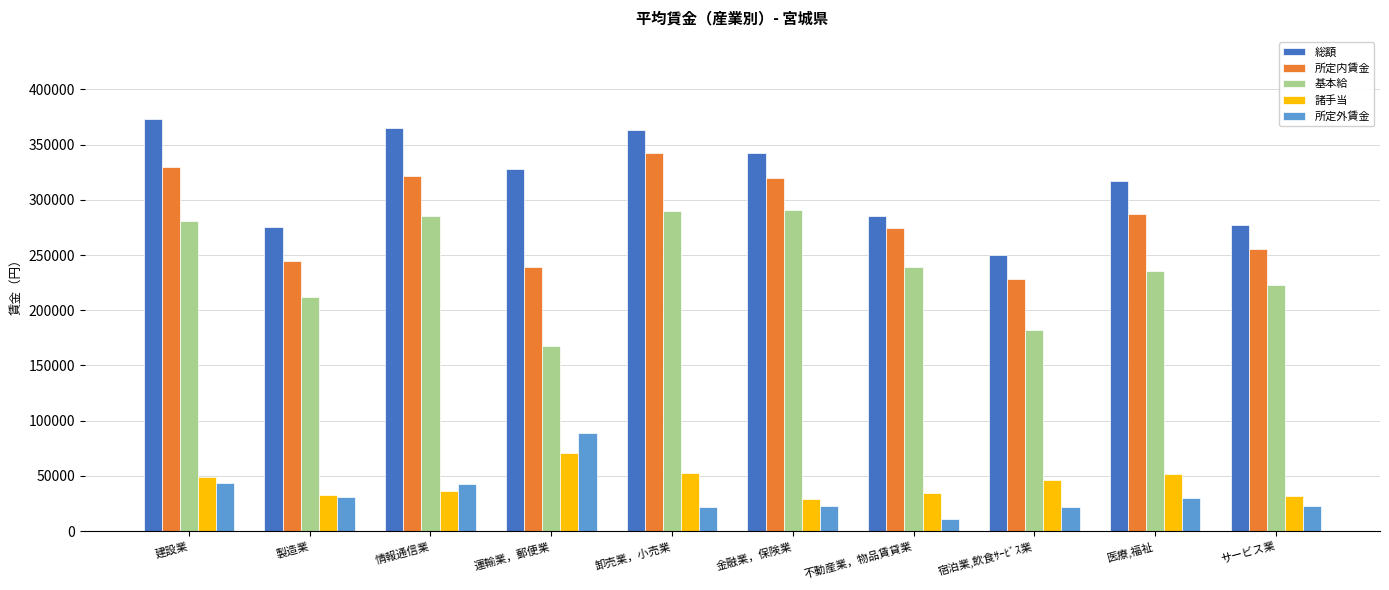

Rank the series by their maximum value, from lowest to highest.

諸手当, 所定外賃金, 基本給, 所定内賃金, 総額